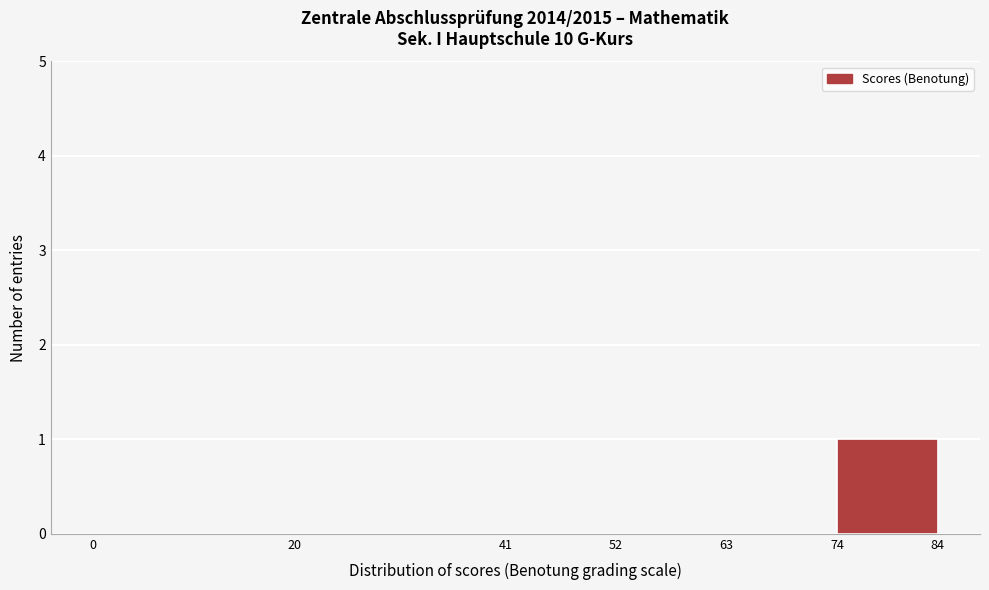

What is the height of the bar covering 74 to 84 on the x-axis? The values are not printed on the chart, so give them approximately, as read against the axis.

1